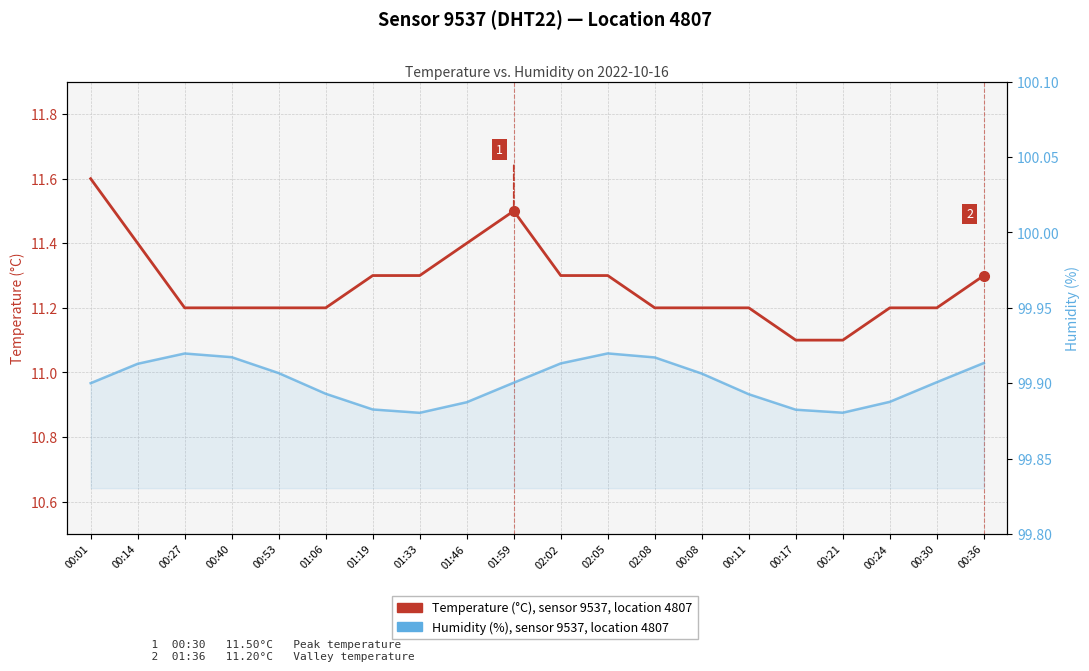

Which series has the largest total across all categories?

Humidity (%), sensor 9537, location 4807